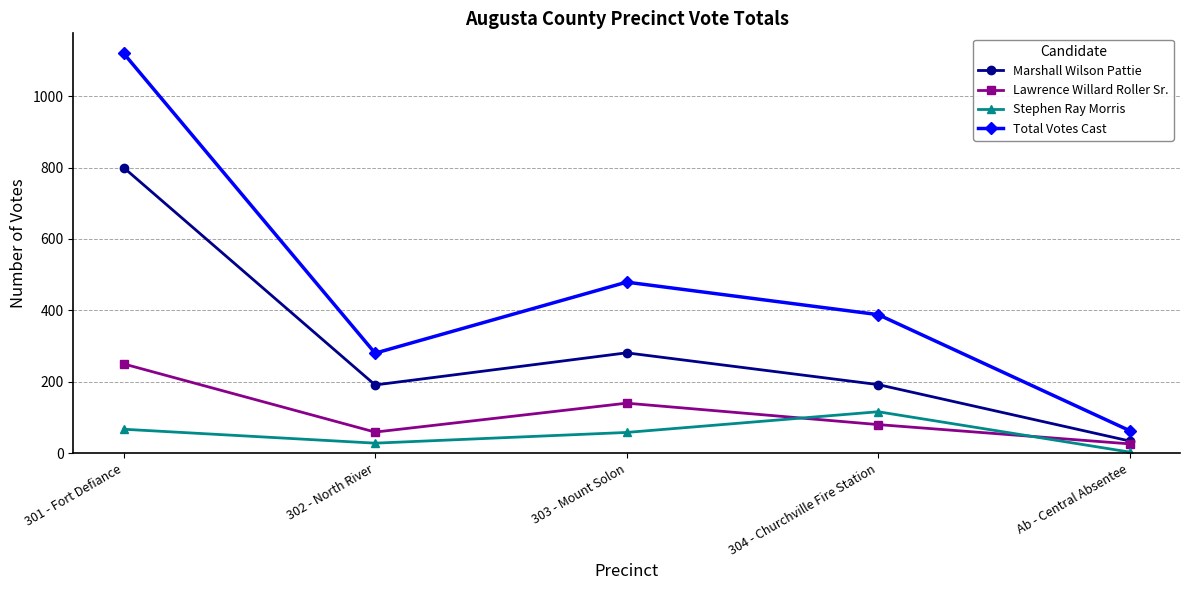

In Total Votes Cast, how many points are higher than both neighbors (excluding endpoints)?

1